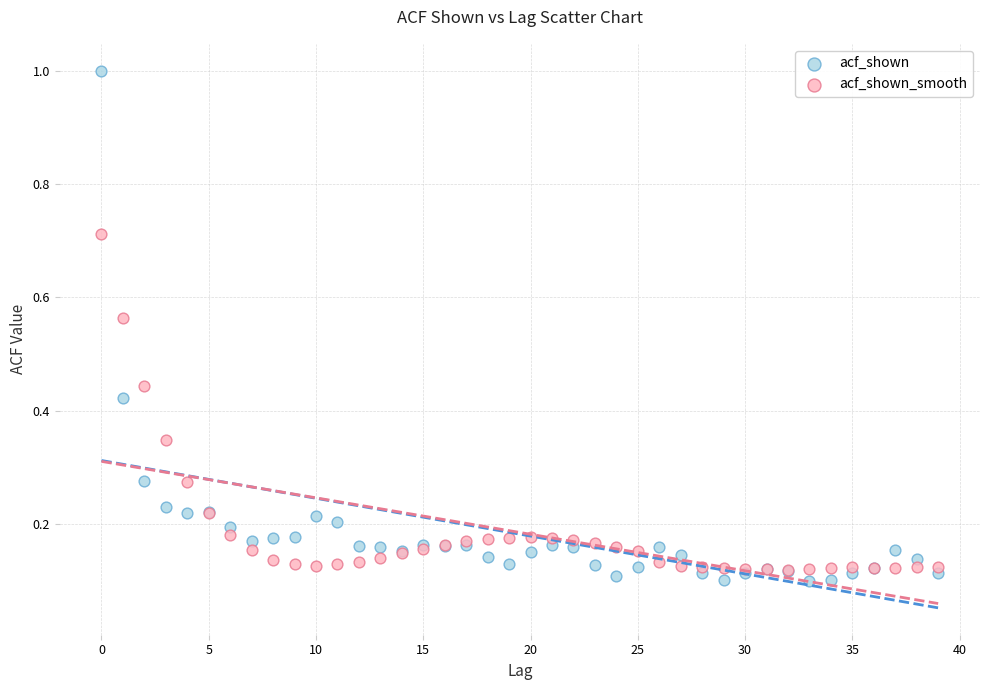

Which series contains the lowest Y value?

acf_shown